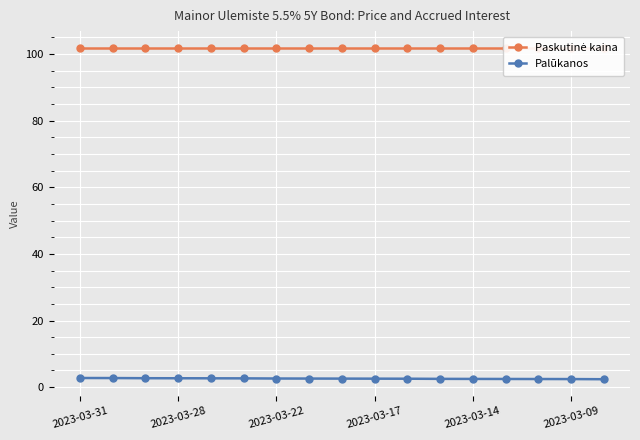

Reading left to right, list all the values displayed in this chart.

Paskutinė kaina: 101.9	101.9	101.9	101.9	101.9	101.9	101.9	101.9	101.9	101.9	101.9	101.9	101.9	101.9	101.9	101.9	101.9
Palūkanos: 2.7	2.7	2.7	2.7	2.6	2.6	2.6	2.6	2.6	2.5	2.5	2.5	2.5	2.4	2.4	2.4	2.4